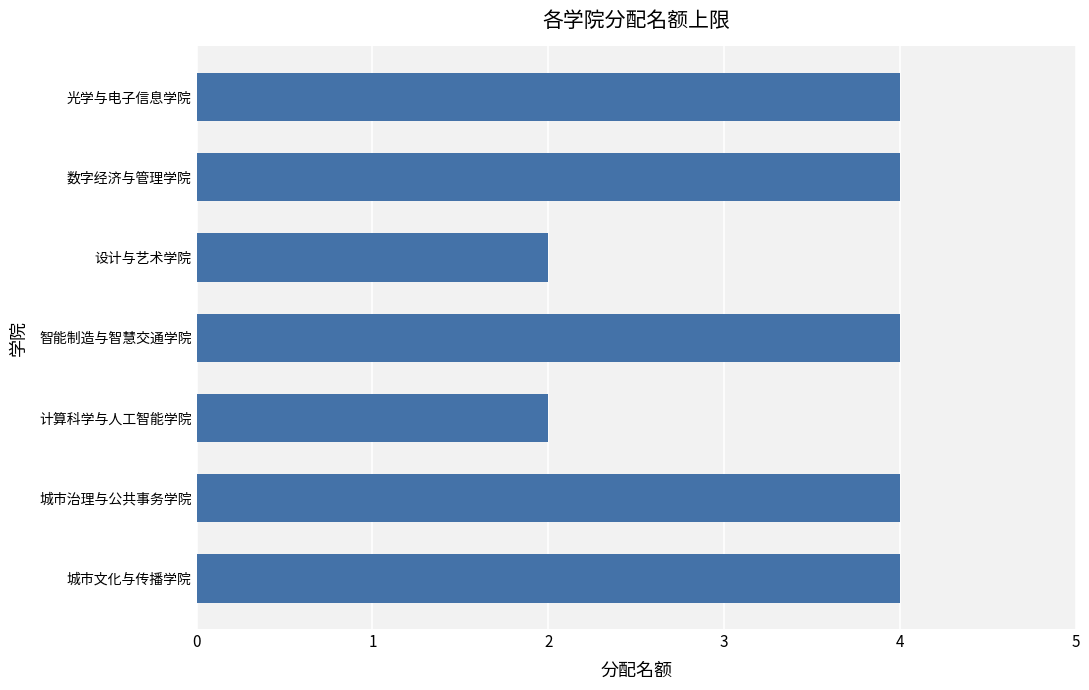

What value does the data have at 智能制造与智慧交通学院?

4